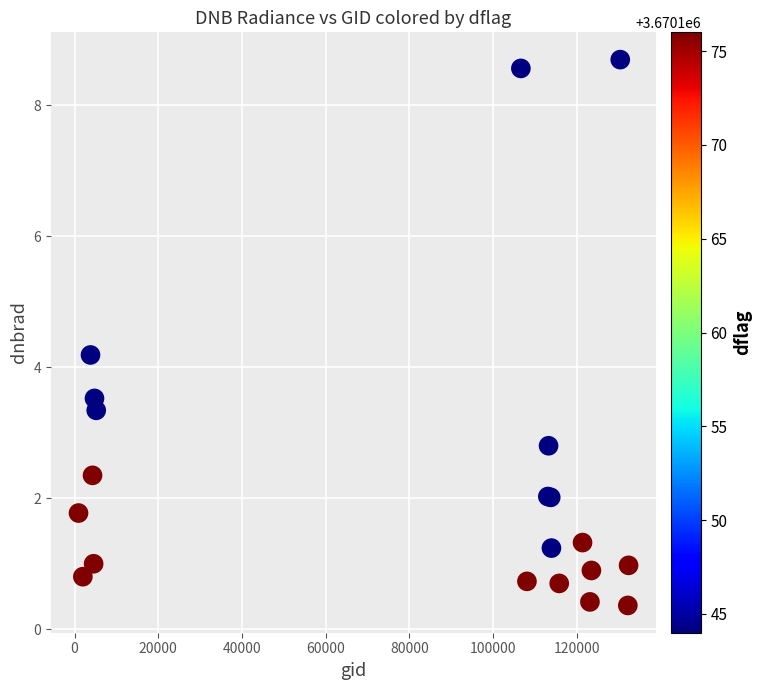

What Y value in the scatter plot is closest to 4?

4.2